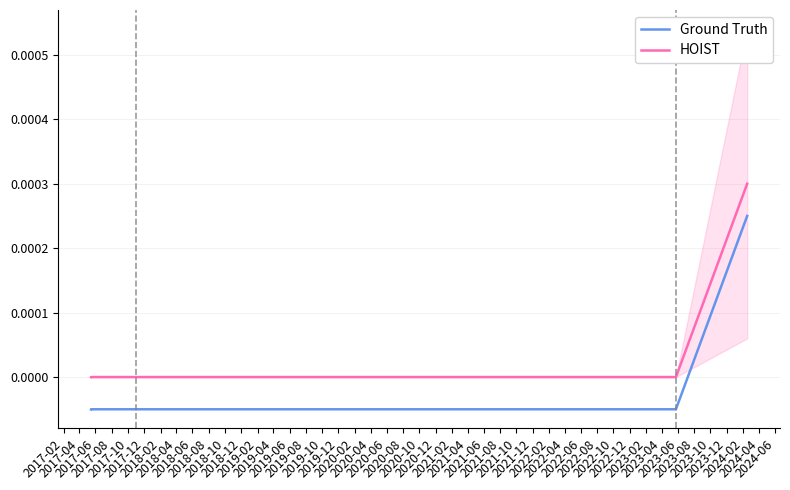

True or false: Ground Truth and HOIST cross at least once.

False